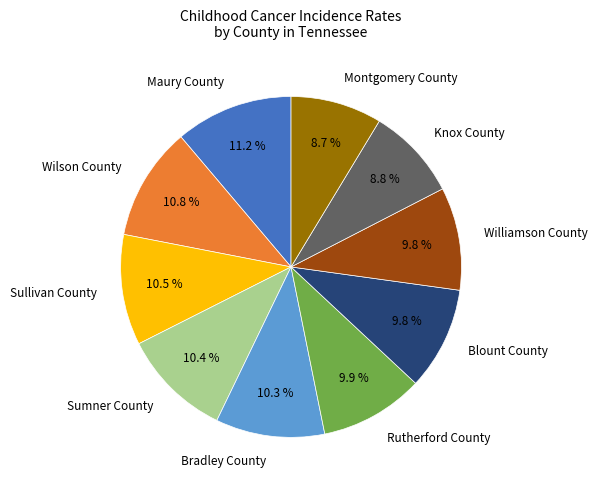

Combined, do Sumner County and Knox County account for over 50%?

No